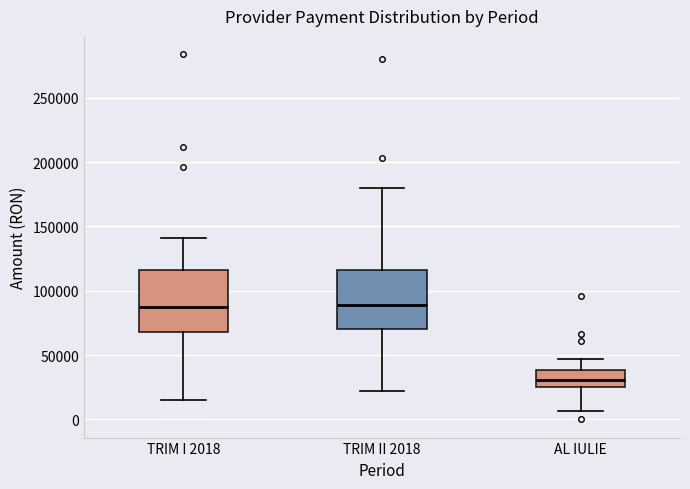

Where is the upper edge of the box for TRIM I 2018 on the y-axis? The values are not printed on the chart, so give them approximately, as read against the axis.

115000